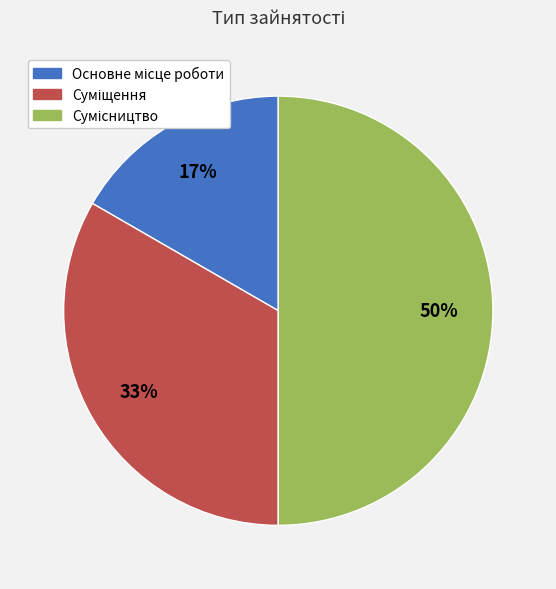

To the nearest percent, what is the average slice percentage?

33%